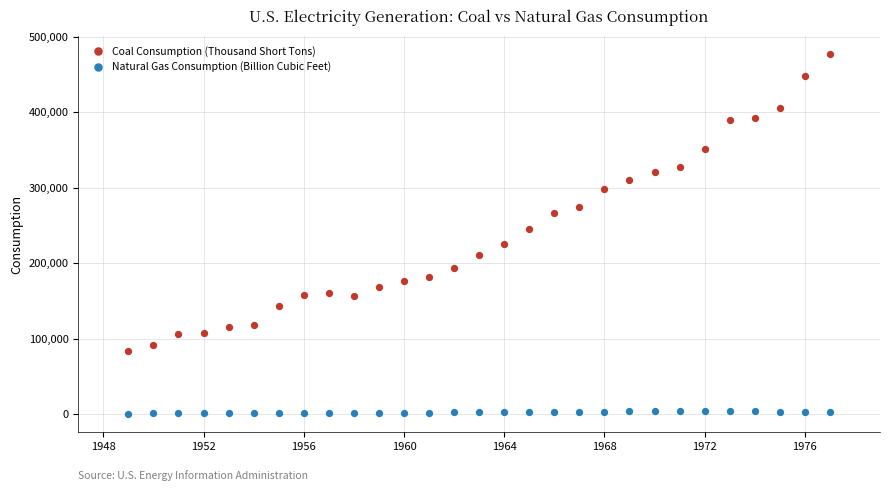

What are all the series names shown in the legend?

Coal Consumption (Thousand Short Tons), Natural Gas Consumption (Billion Cubic Feet)